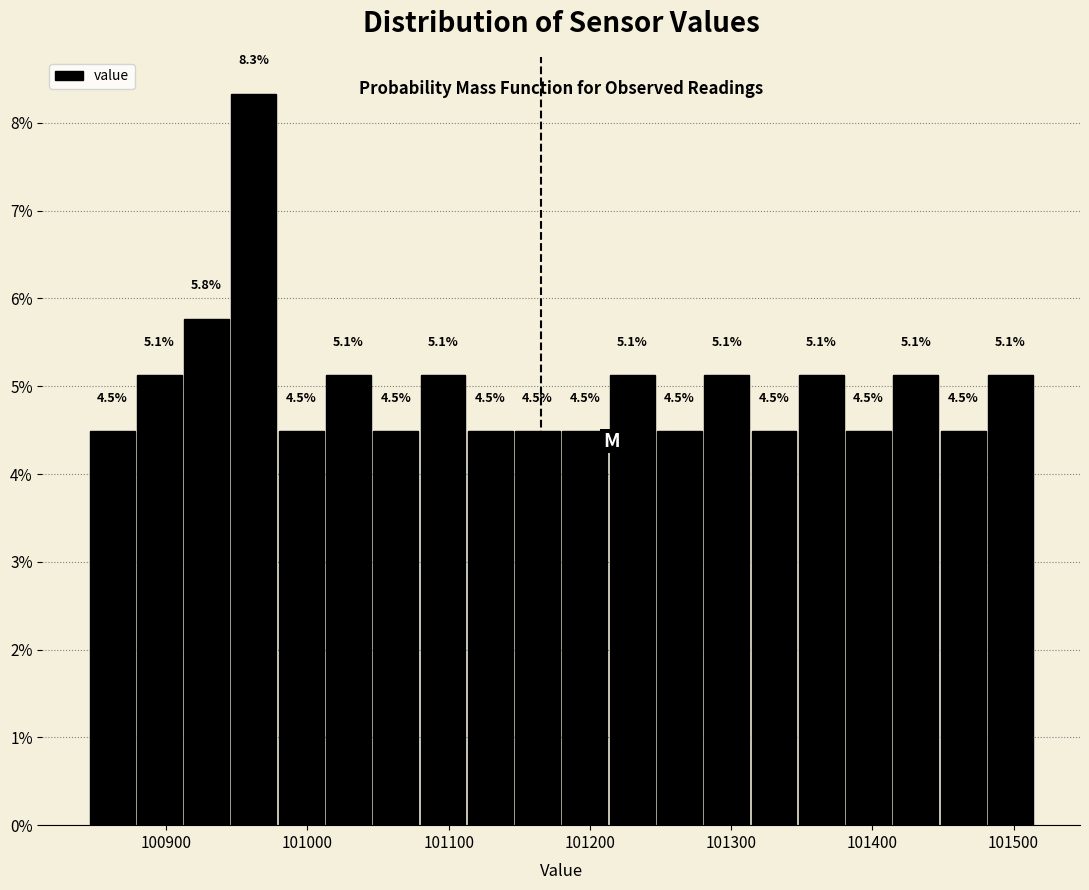

Around what value on the x-axis is the tallest bar? Give the approximate position of its centre, as read against the axis.

100960